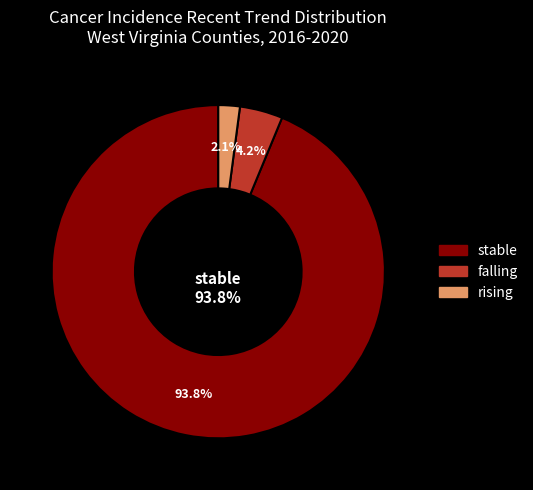

The stable slice represents 80% of the pie. True or false?

False